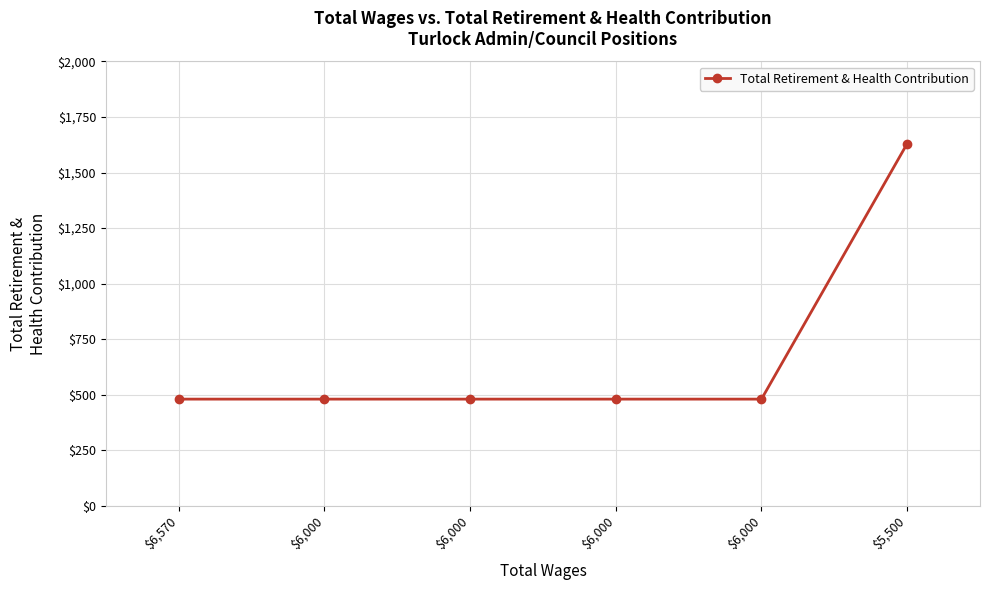

Between $6,000 and $6,000, which is larger?

$6,000